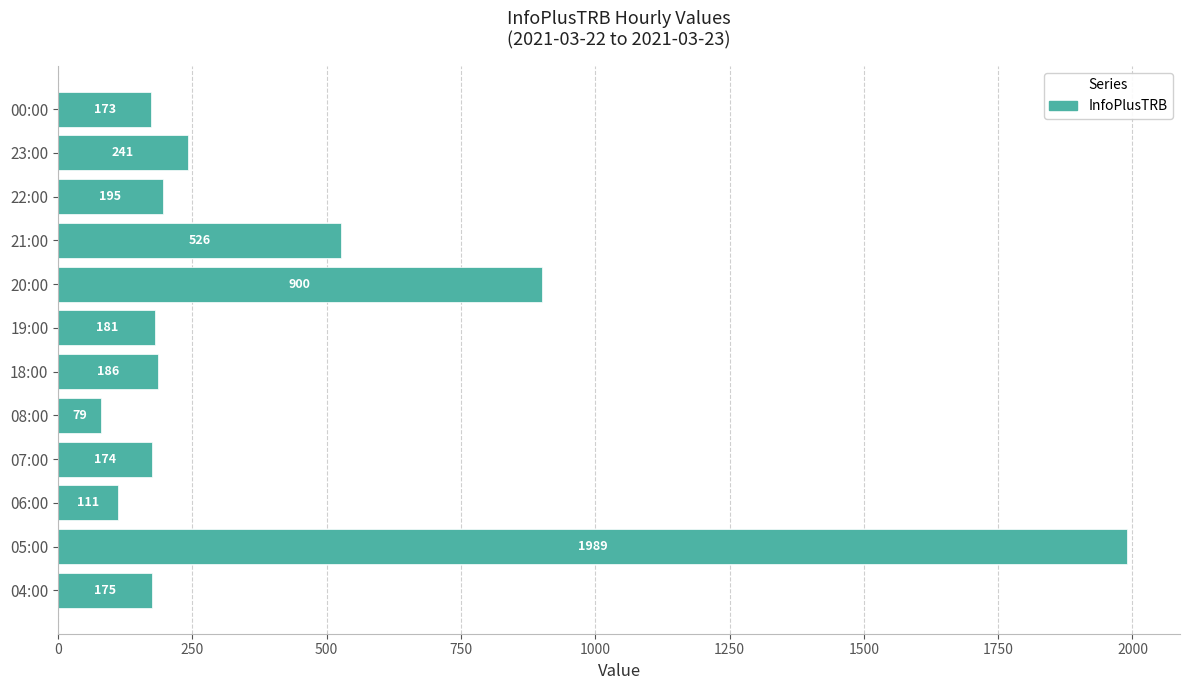

At which label is the value closest to 1034?

20:00